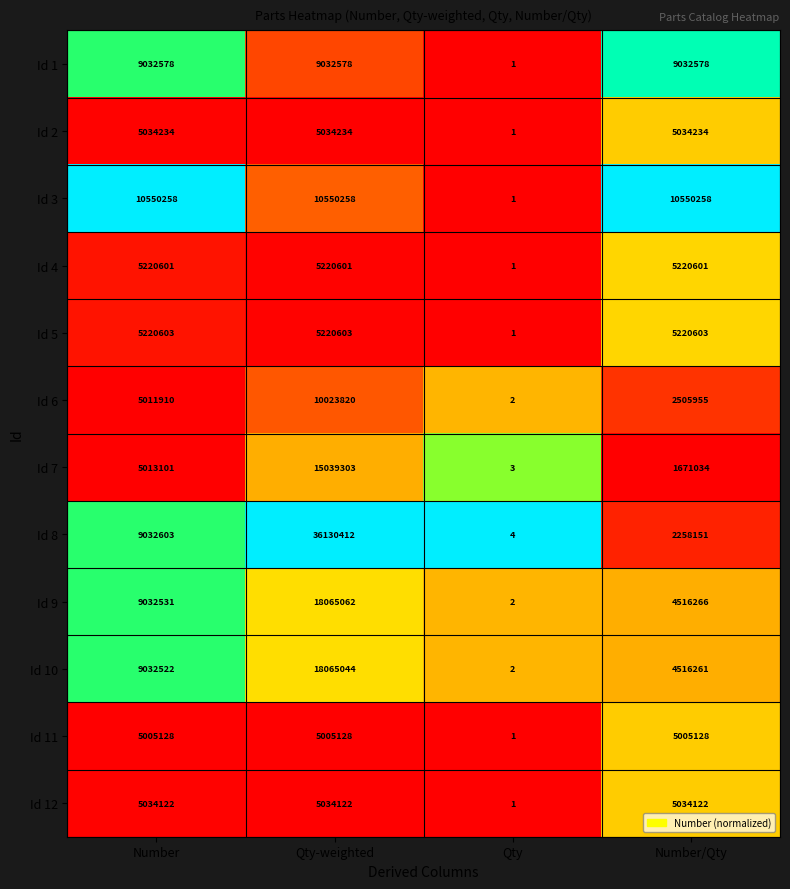

Is it true that Id 6 equals 2505955 at Number/Qty?

True